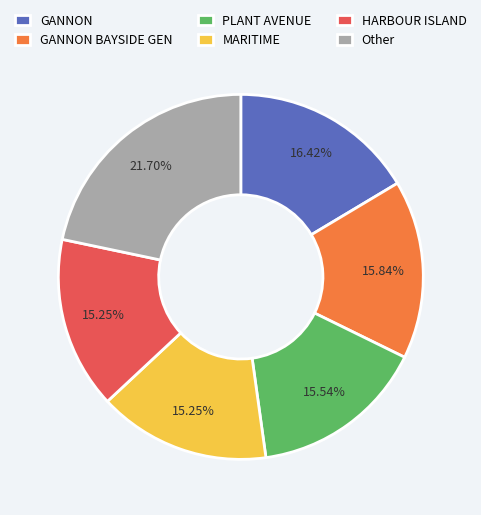

Combined, do HARBOUR ISLAND and GANNON account for over 50%?

No